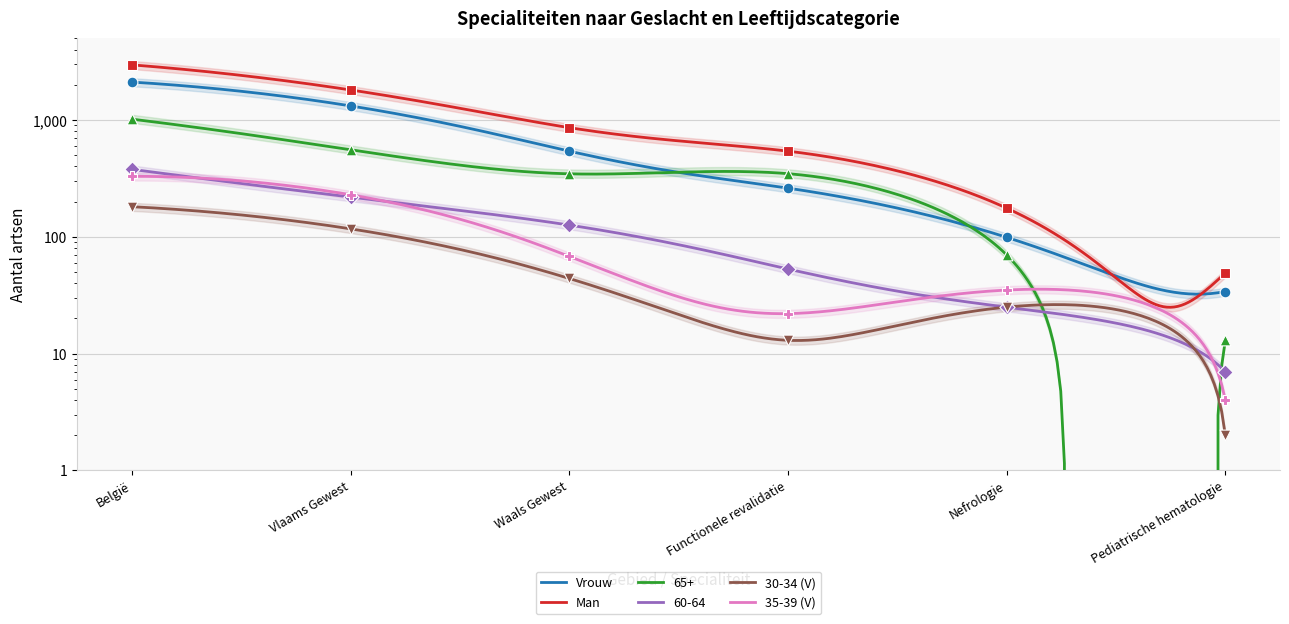

Which series has the largest total across all categories?

Man